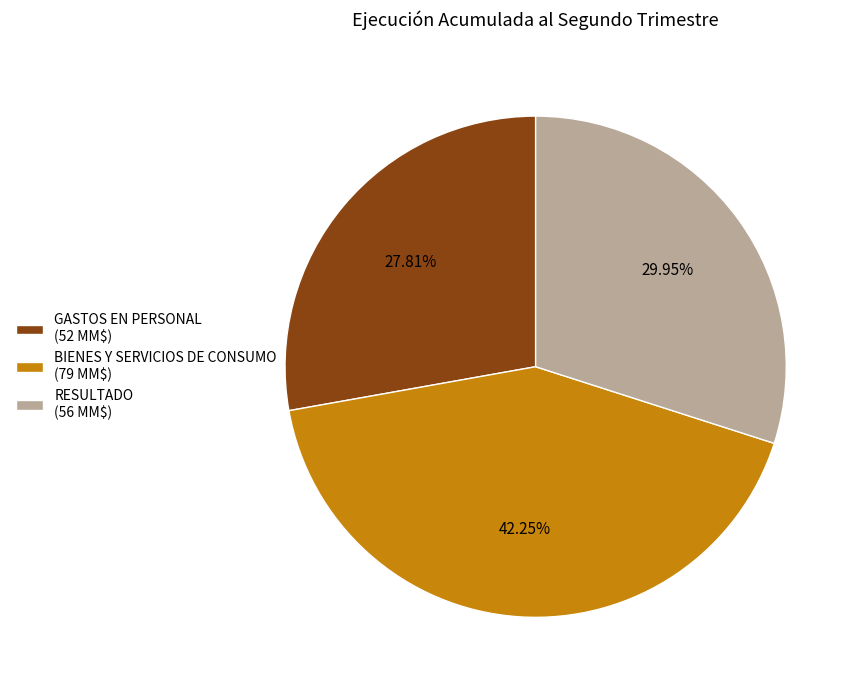

What is the total percentage of RESULTADO and GASTOS EN PERSONAL?

57.8%